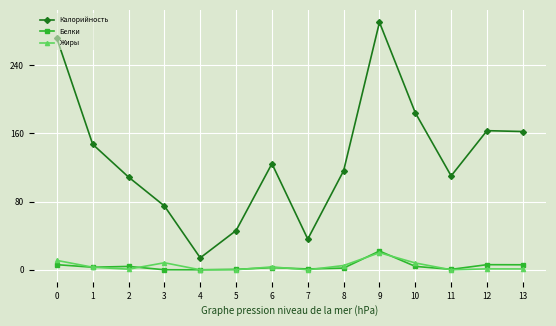

True or false: Белки and Калорийность intersect in this chart.

False